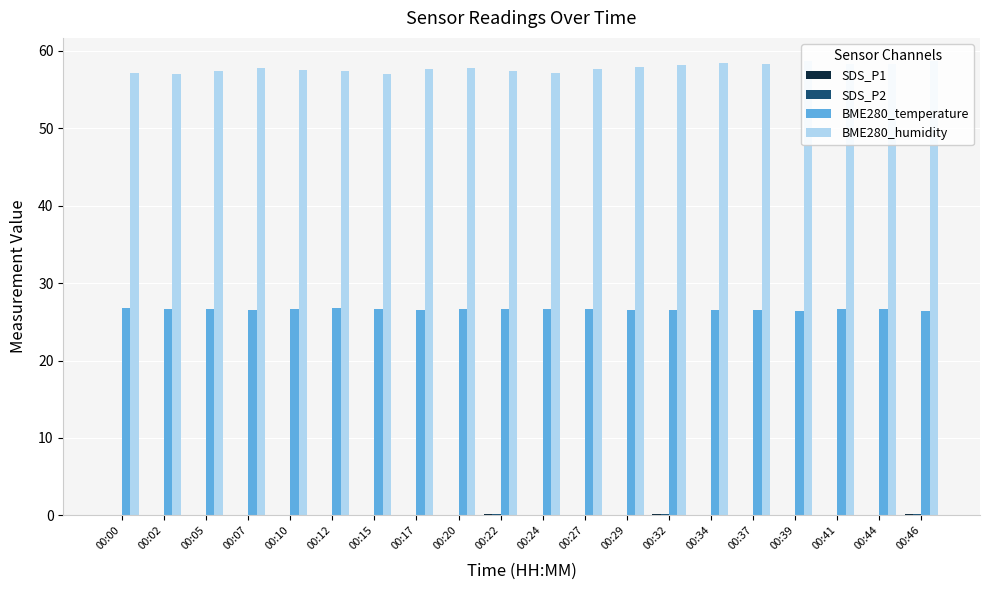

True or false: SDS_P1 has a value of 0.2 at 00:15.

False